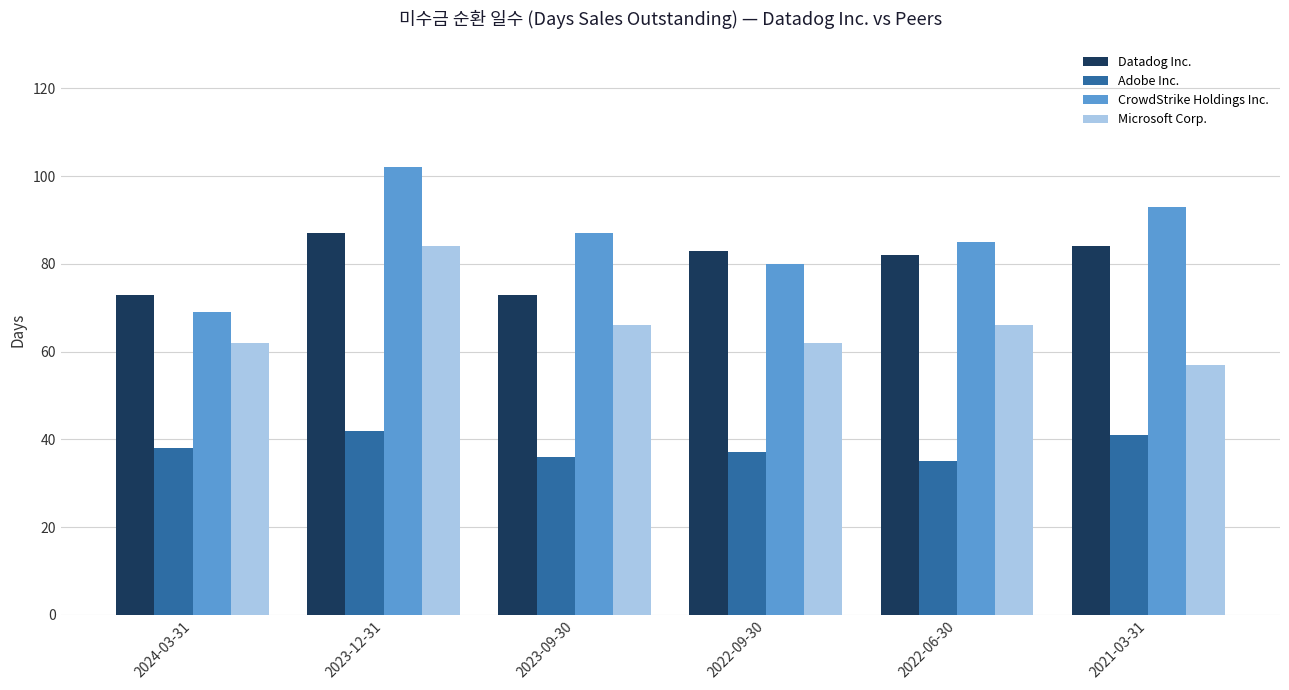

Where is CrowdStrike Holdings Inc. nearest to the value 85?

2022-06-30